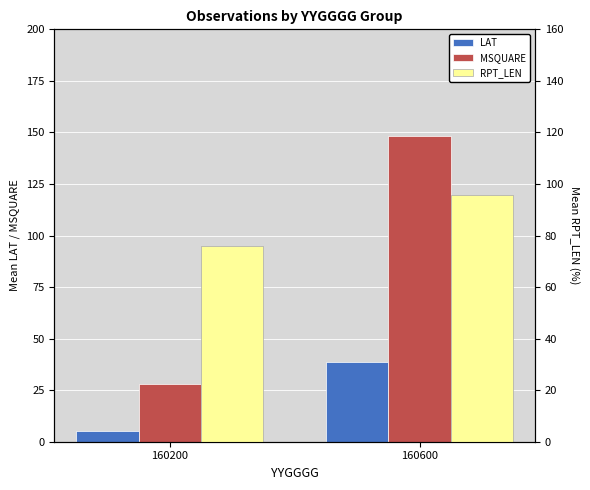

What is the greatest value displayed?

148.3